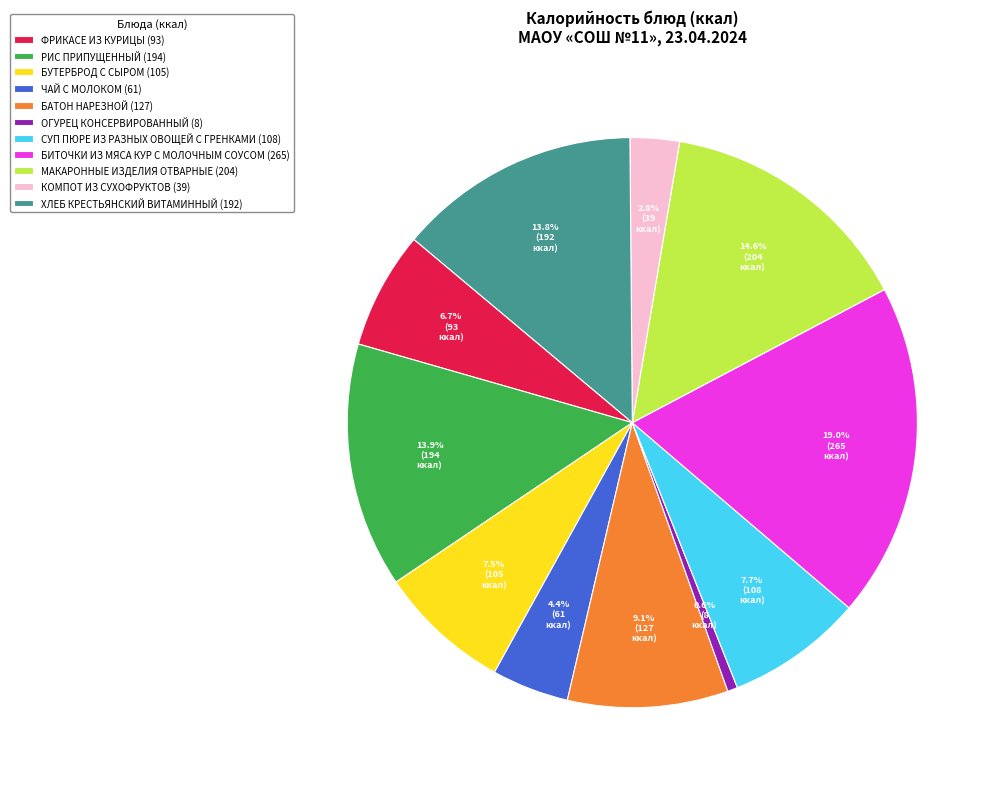

How many segments does this pie chart have?

11